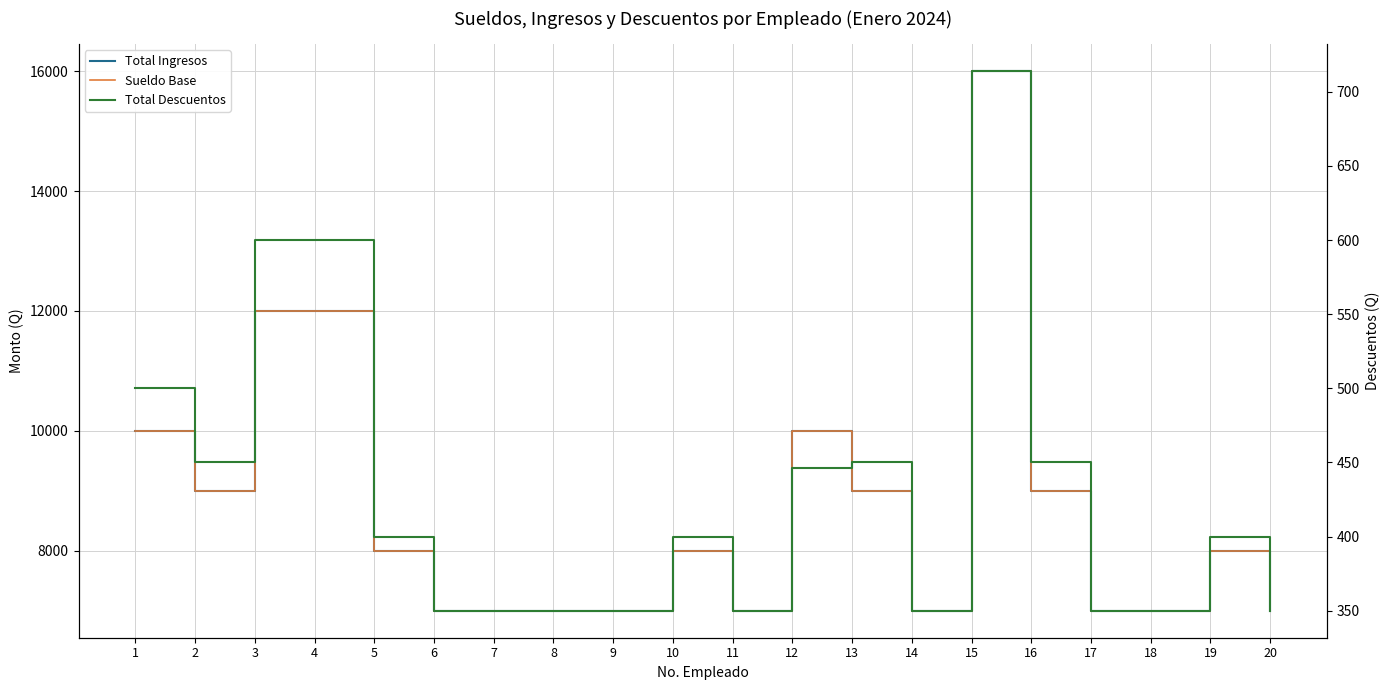

What is the value of the Total Descuentos point at the 2nd from the left?

450